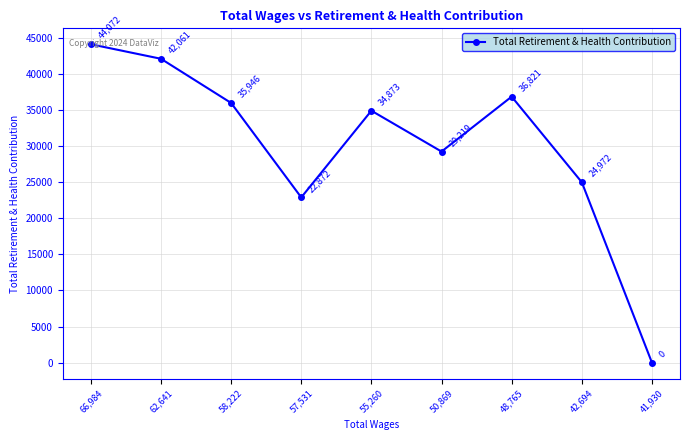

What position from the left is 62,641?

2